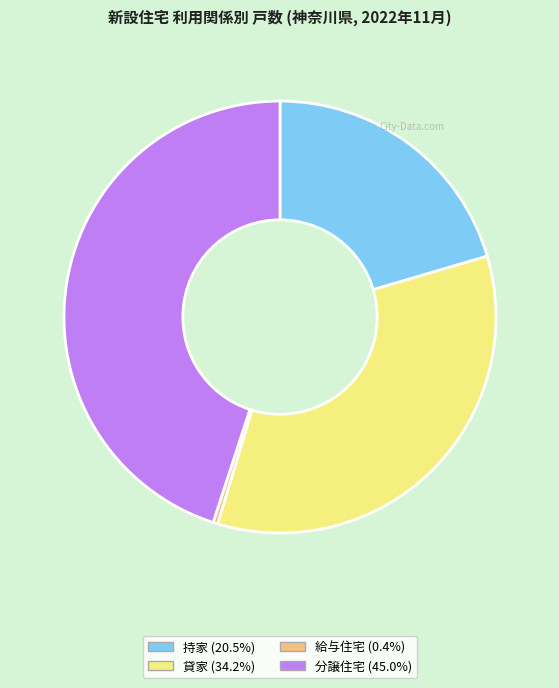

Do 貸家 and 給与住宅 together represent more than half of the pie?

No